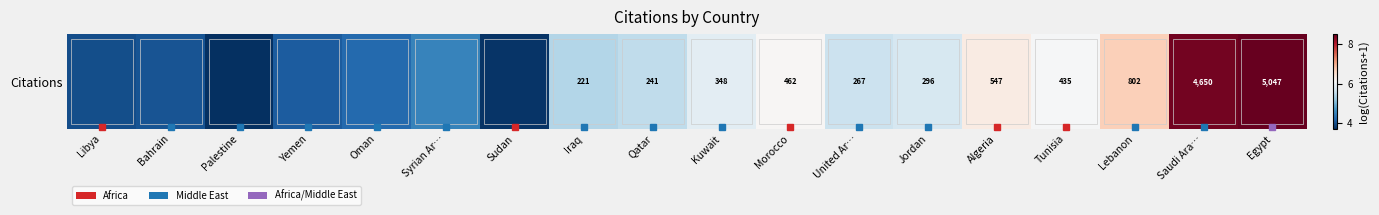

What is the average value?

5.5